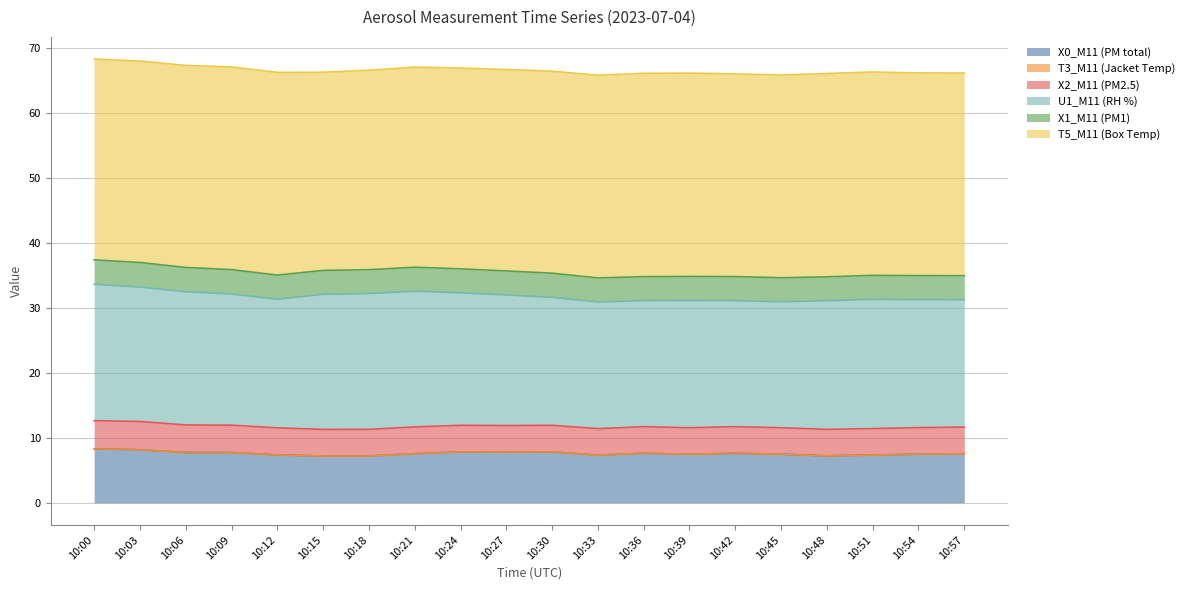

What is the value of the X2_M11 (PM2.5) point at the 2nd from the left?

4.3